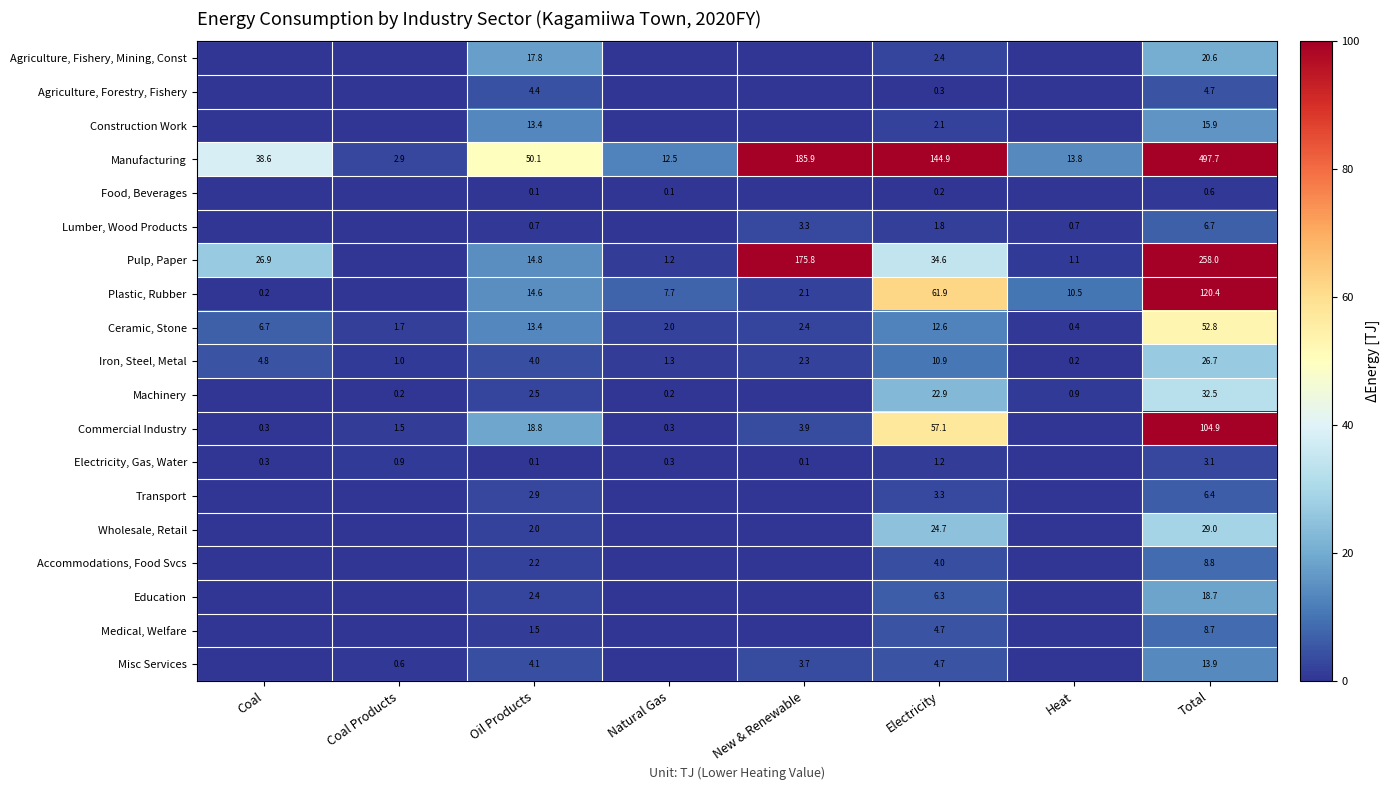

What is the sum of the Plastic, Rubber values at New & Renewable and Coal?

2.3